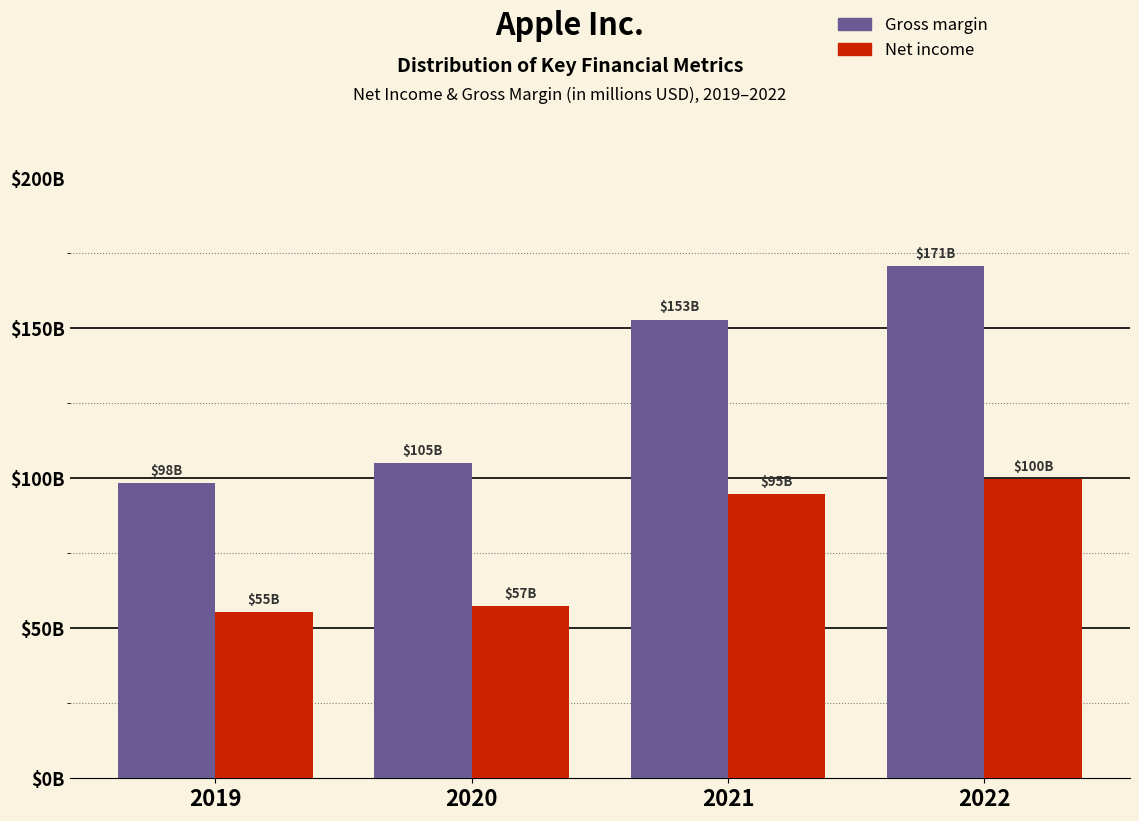

Are the bars grouped side by side (vs. stacked)?

Yes